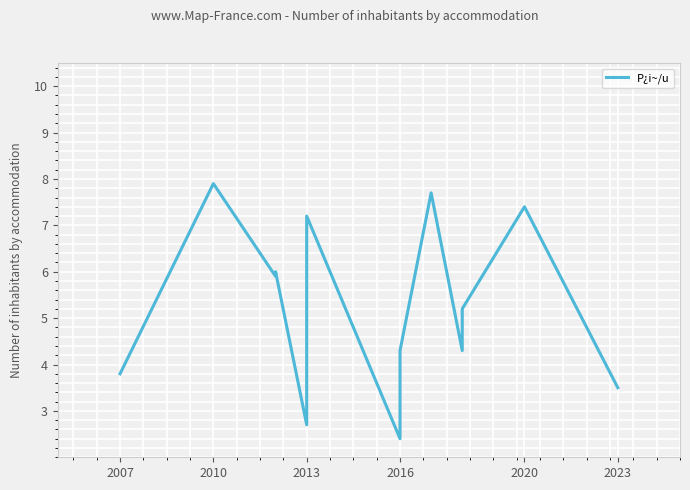

What is the difference between the second highest and minimum values?

5.3